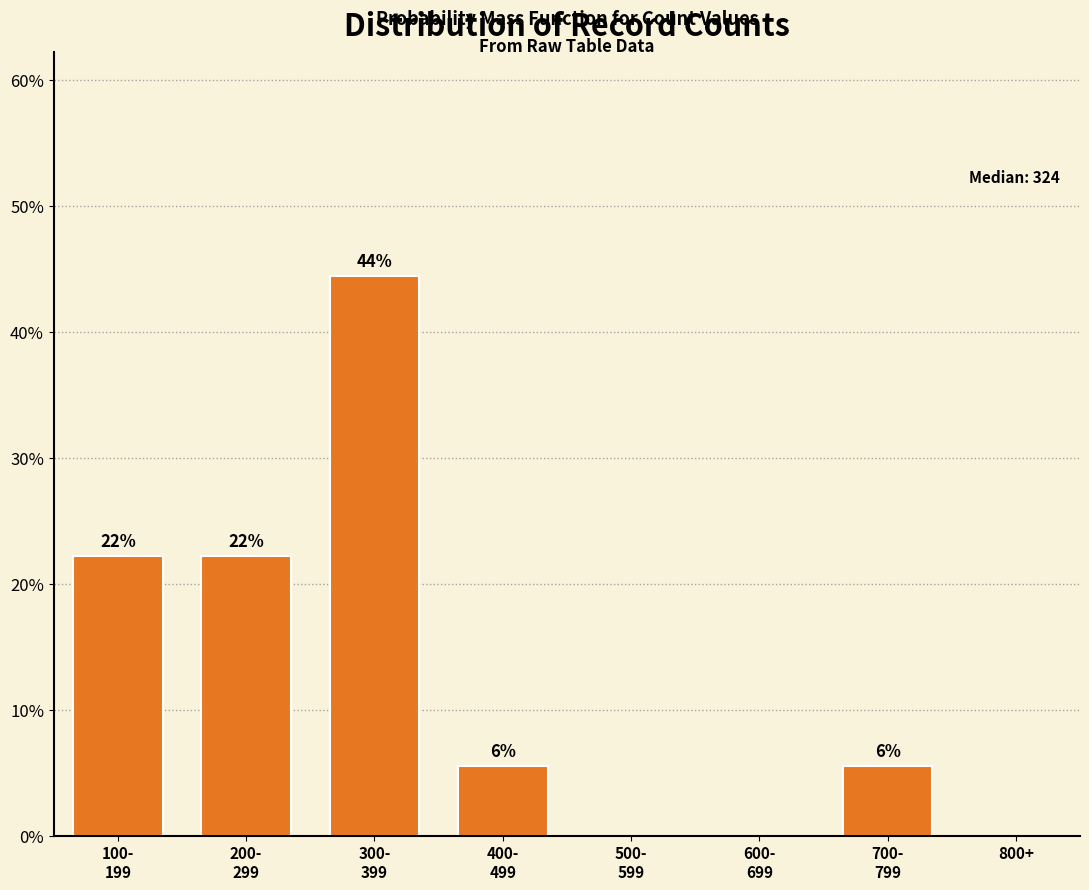

Are the bars horizontal?

No